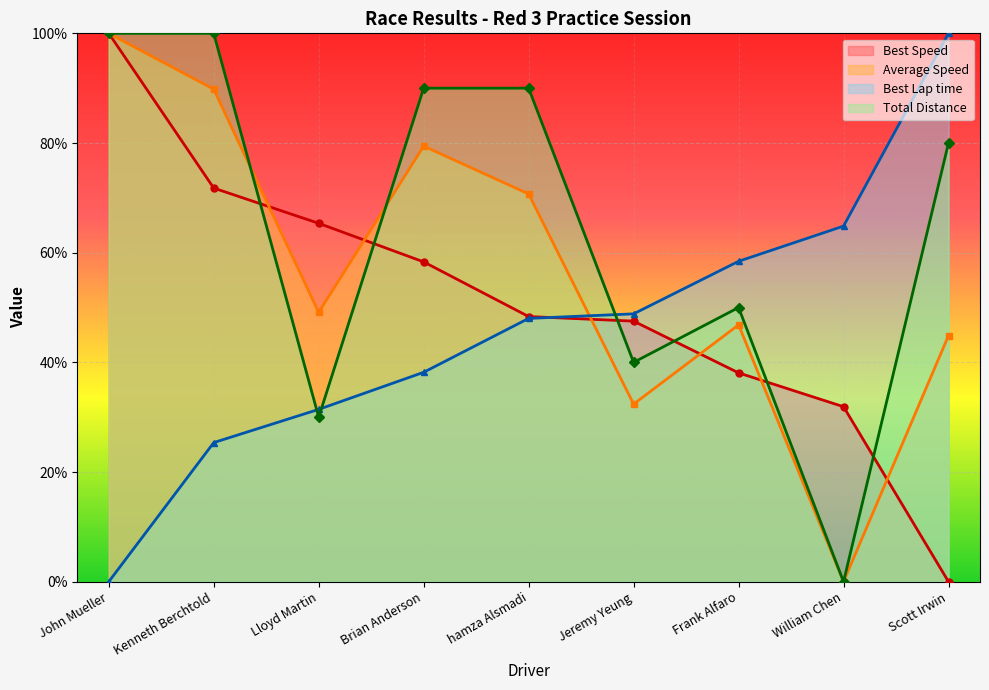

Which series has the widest spread of values?

Total Laps